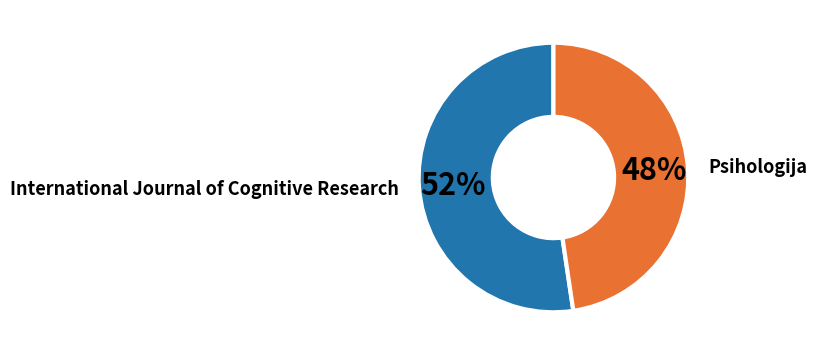

To the nearest percent, what is the average slice percentage?

50%